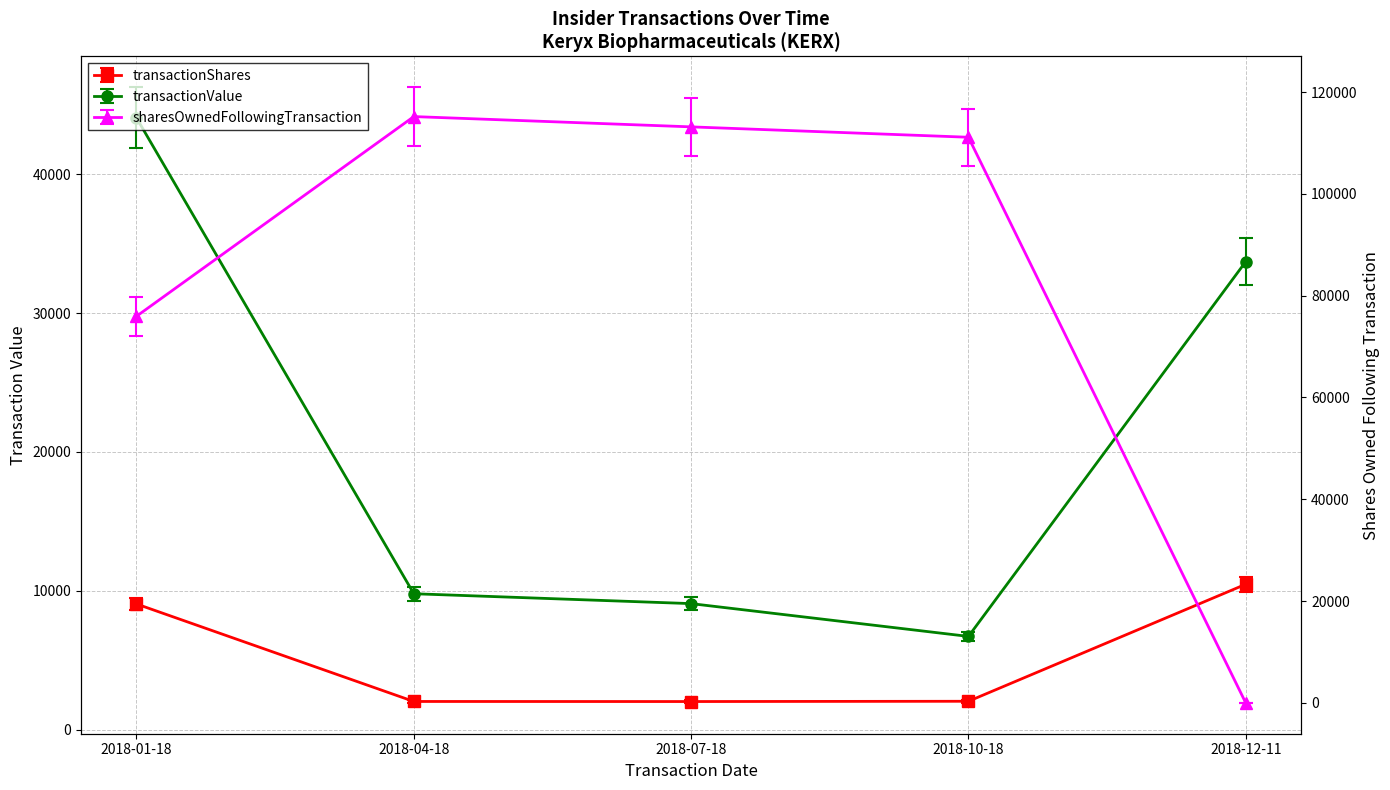

Which category has the lowest value in the sharesOwnedFollowingTransaction series?

2018-12-11